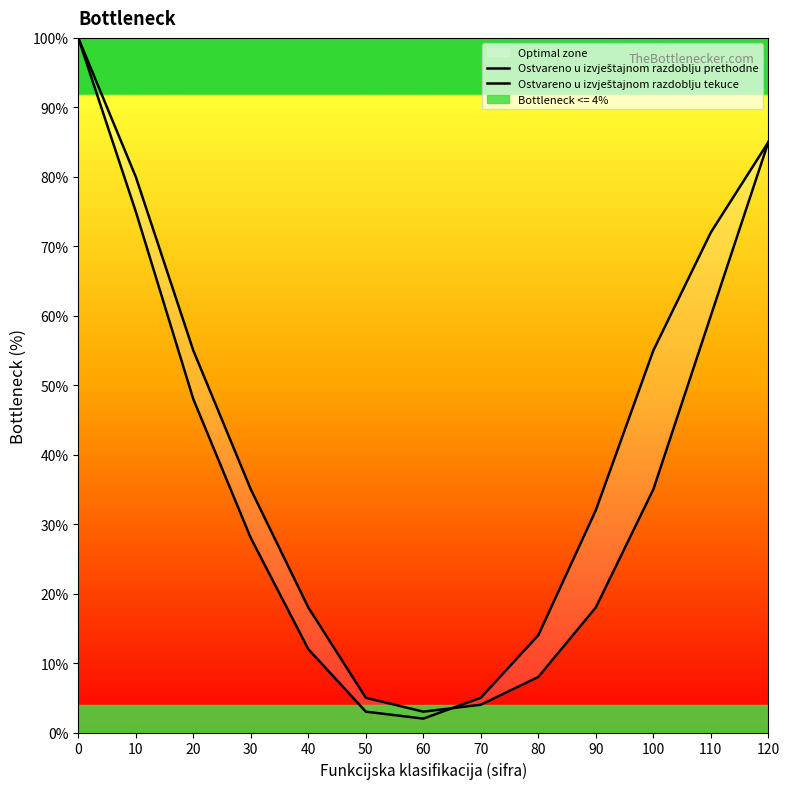

How many lines are shown in the chart?

2